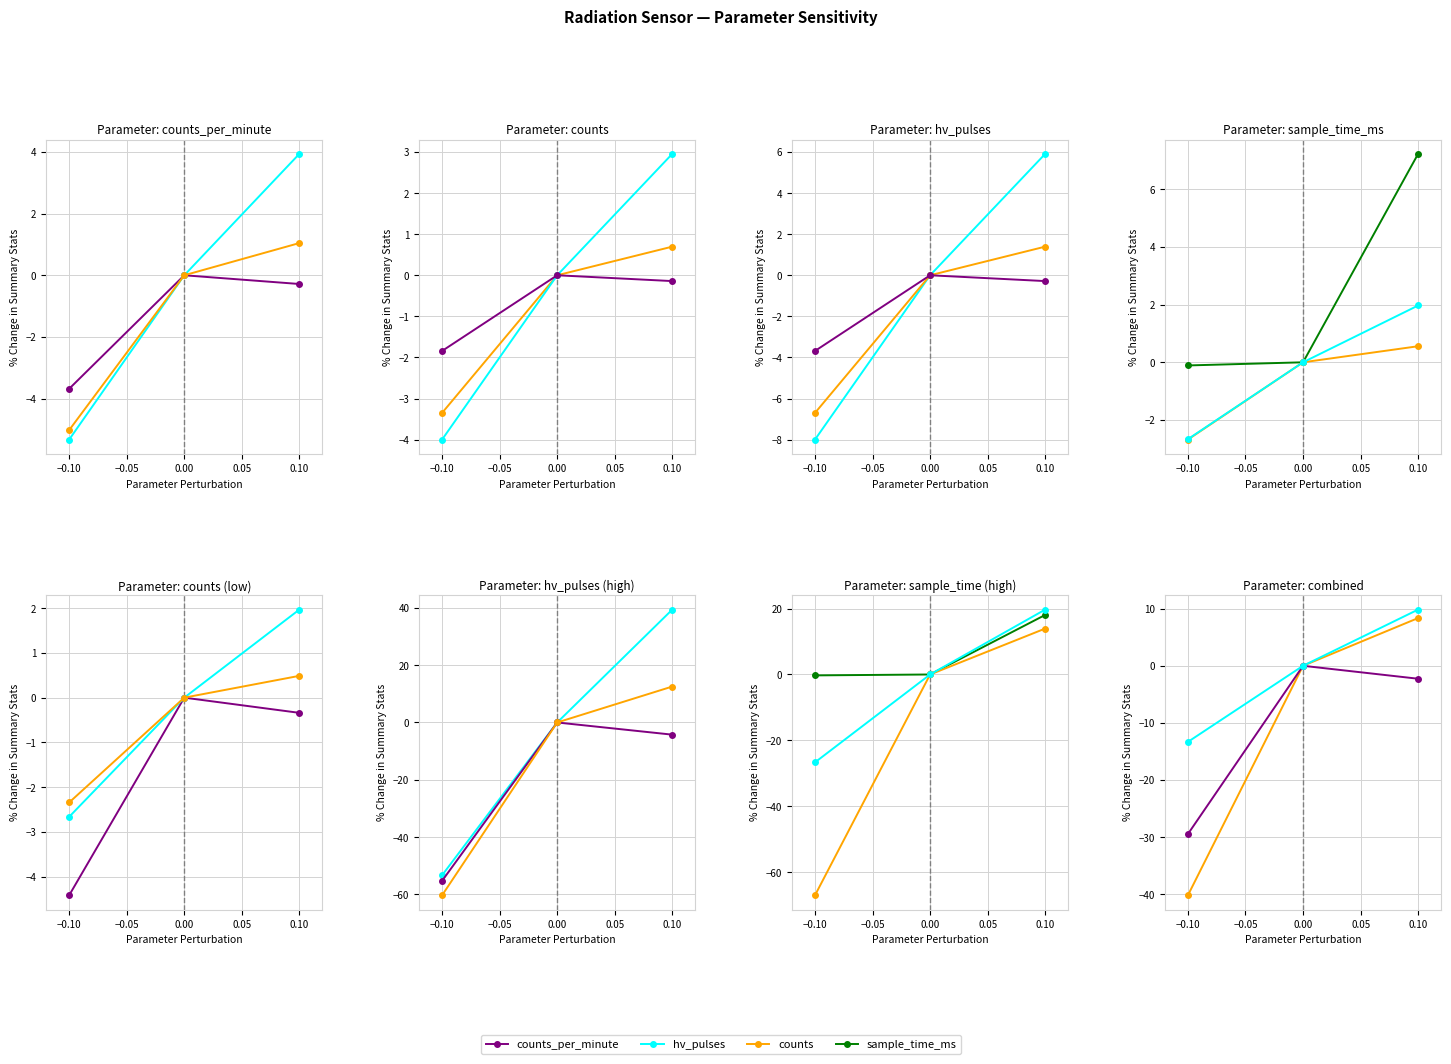

How many values in the hv_pulses series exceed 0?

1